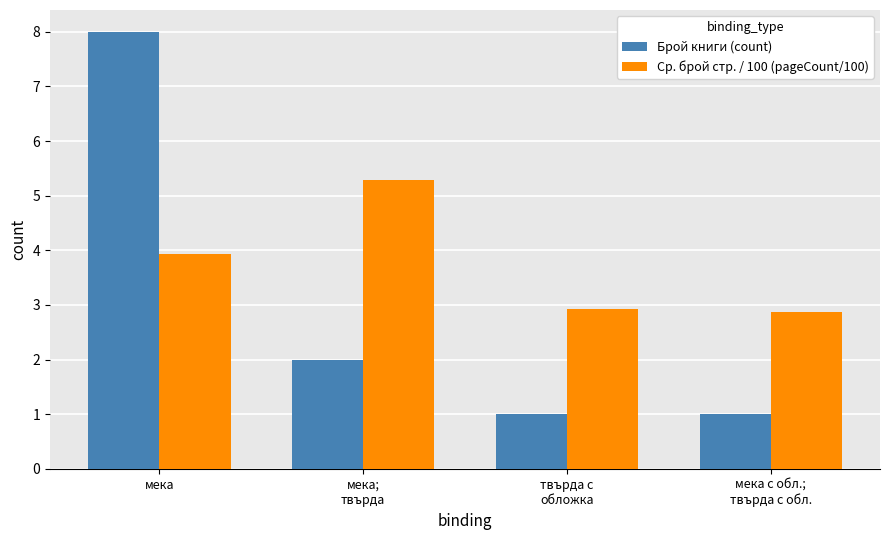

The value of Брой книги (count) at твърда с
обложка is 1.7. True or false?

False